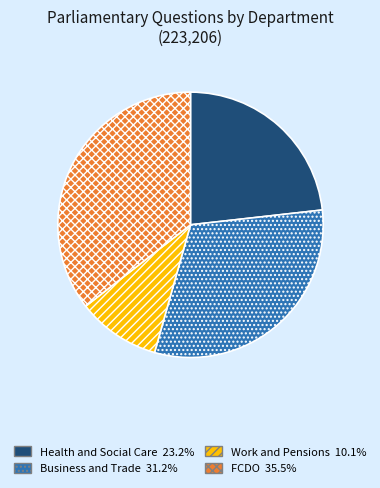

Is there a majority slice in this chart?

No